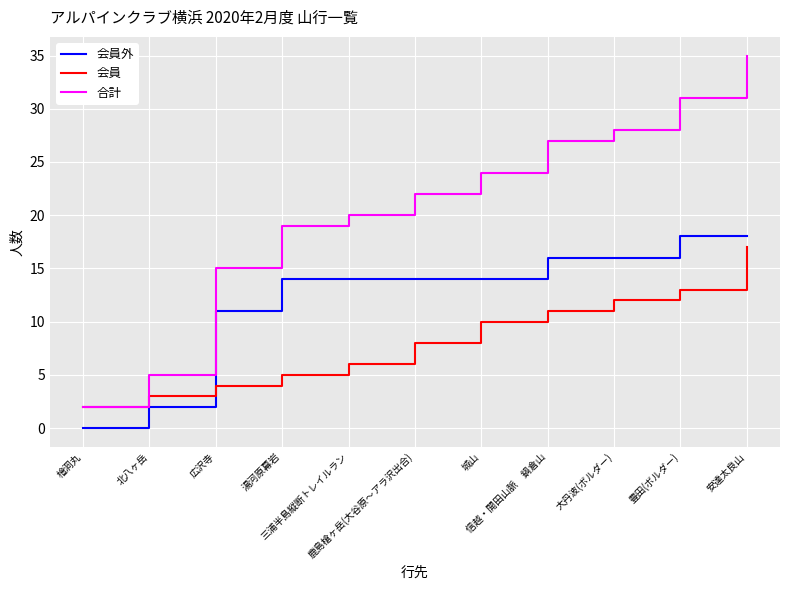

Which series ends up on top after the final intersection of 会員 and 会員外?

会員外